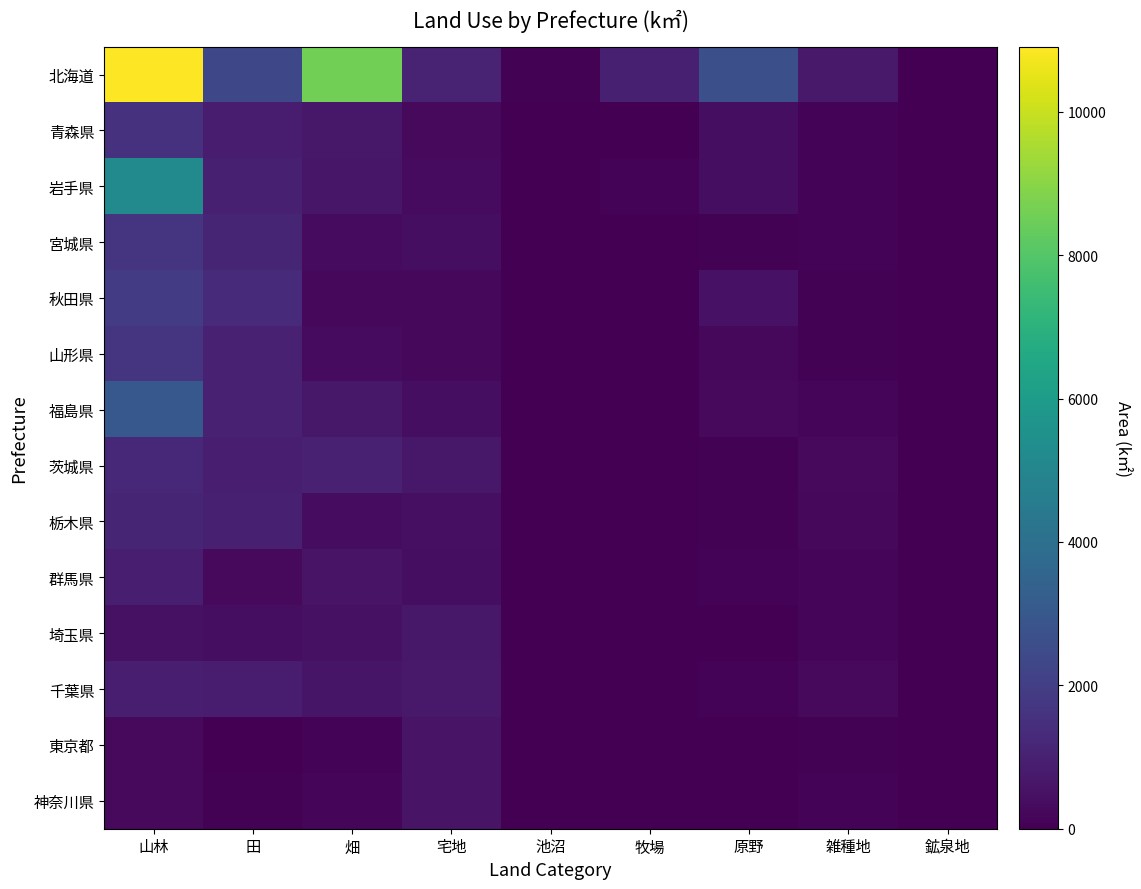

Reading right to left, transcribe all the data shown in this chart.

北海道: 鉱泉地=0.0	雑種地=744.0	原野=2680.5	牧場=960.3	池沼=61.9	宅地=1041.5	畑=8569.6	田=2364.4	山林=10910.6
青森県: 鉱泉地=0.0	雑種地=103.7	原野=406.0	牧場=22.6	池沼=1.1	宅地=295.8	畑=718.6	田=866.5	山林=1537.3
岩手県: 鉱泉地=0.0	雑種地=121.9	原野=416.9	牧場=85.2	池沼=1.3	宅地=318.6	畑=660.7	田=972.4	山林=5190.3
宮城県: 鉱泉地=0.0	雑種地=125.7	原野=59.5	牧場=7.0	池沼=3.1	宅地=402.1	畑=314.0	田=1120.1	山林=1657.9
秋田県: 鉱泉地=0.0	雑種地=56.6	原野=542.1	牧場=3.6	池沼=2.4	宅地=252.0	畑=232.0	田=1310.3	山林=1942.0
山形県: 鉱泉地=0.0	雑種地=54.5	原野=239.1	牧場=1.9	池沼=2.0	宅地=252.7	畑=337.7	田=1000.4	山林=1642.1
福島県: 鉱泉地=0.0	雑種地=179.1	原野=276.0	牧場=22.3	池沼=7.1	宅地=412.9	畑=710.9	田=1013.4	山林=3010.7
茨城県: 鉱泉地=0.0	雑種地=268.2	原野=77.7	牧場=8.8	池沼=1.1	宅地=686.6	畑=995.6	田=925.0	山林=1205.7
栃木県: 鉱泉地=0.0	雑種地=239.5	原野=53.2	牧場=9.3	池沼=3.0	宅地=438.1	畑=355.3	田=966.7	山林=1111.7
群馬県: 鉱泉地=0.0	雑種地=143.2	原野=119.6	牧場=2.1	池沼=7.0	宅地=421.8	畑=588.2	田=261.8	山林=910.2
埼玉県: 鉱泉地=0.0	雑種地=181.8	原野=26.5	牧場=0.0	池沼=4.1	宅地=683.8	畑=491.1	田=398.1	山林=479.5
千葉県: 鉱泉地=0.0	雑種地=282.4	原野=114.9	牧場=6.4	池沼=3.3	宅地=738.9	畑=611.0	田=837.1	山林=921.3
東京都: 鉱泉地=0.0	雑種地=48.3	原野=18.9	牧場=0.5	池沼=0.1	宅地=573.8	畑=93.5	田=3.2	山林=297.2
神奈川県: 鉱泉地=0.0	雑種地=113.7	原野=19.2	牧場=0.1	池沼=0.1	宅地=595.6	畑=188.8	田=46.5	山林=282.8